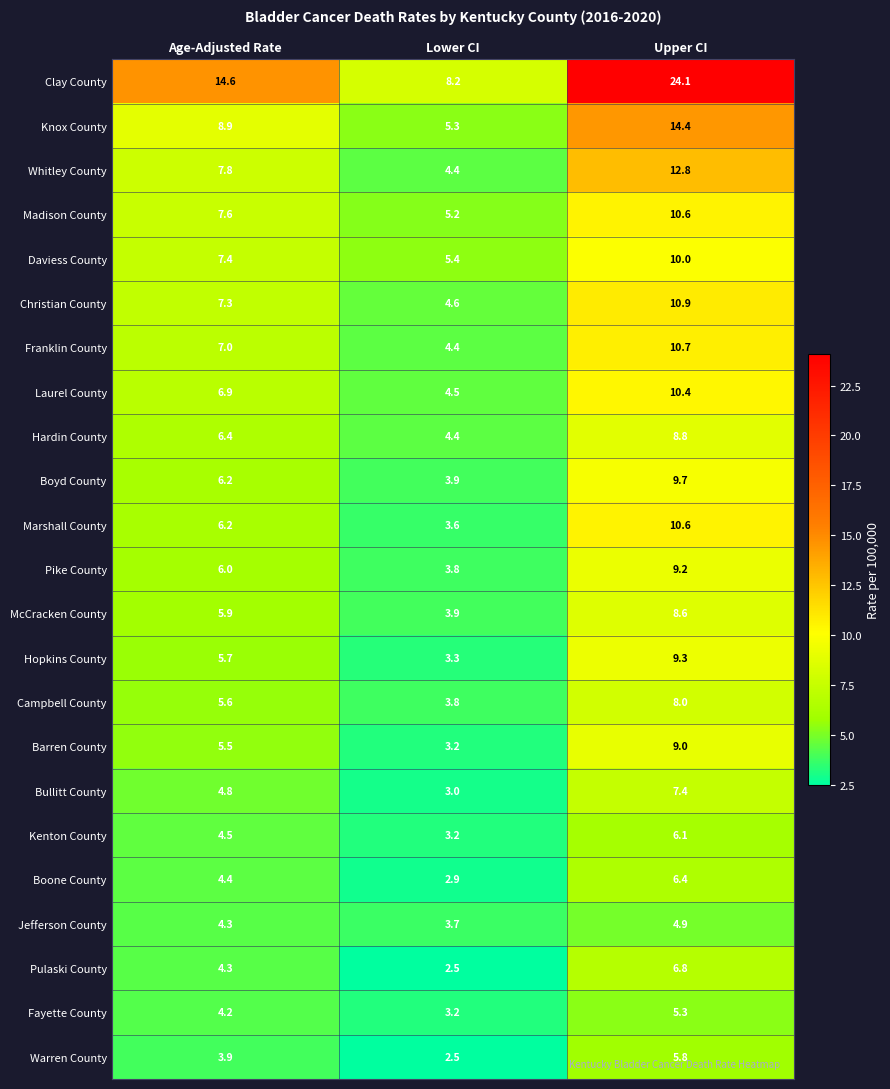

At which label is Daviess County closest to 7?

Age-Adjusted Rate